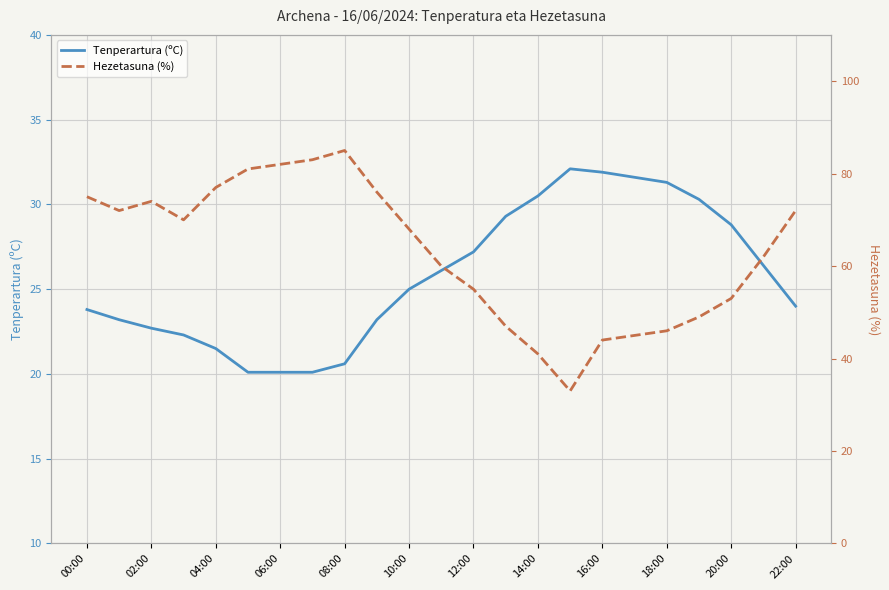

True or false: Hezetasuna (%) and Tenperartura (ºC) intersect in this chart.

False